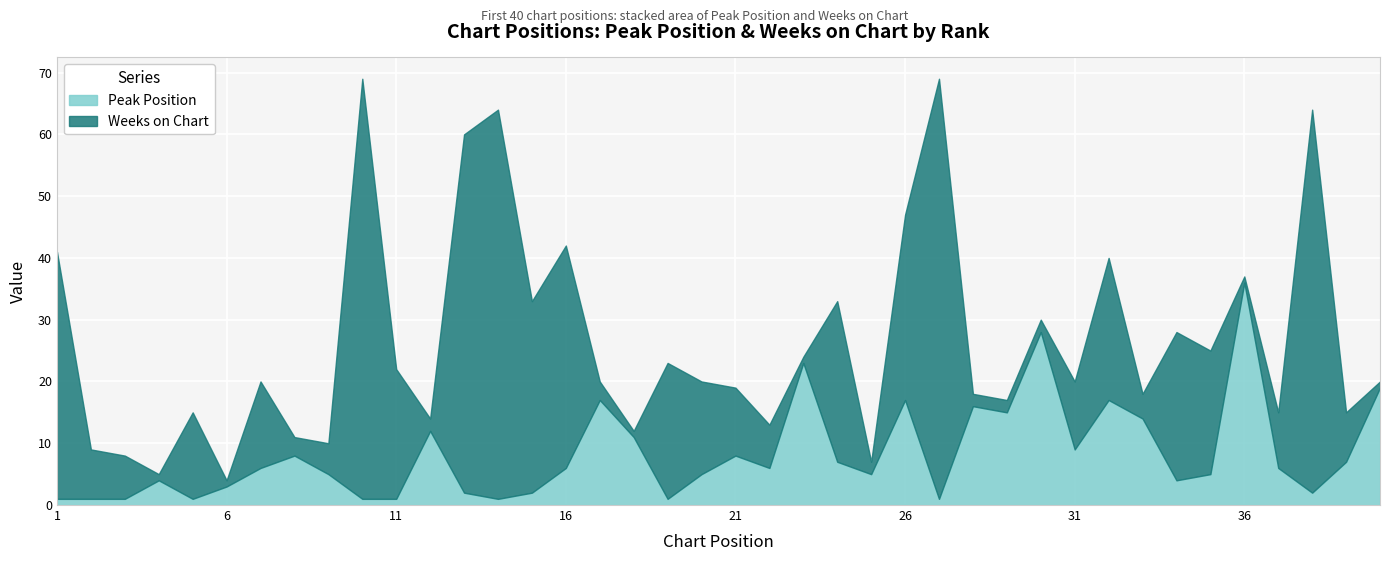

What is the difference between the second highest and second lowest values in the Weeks on Chart series?

67